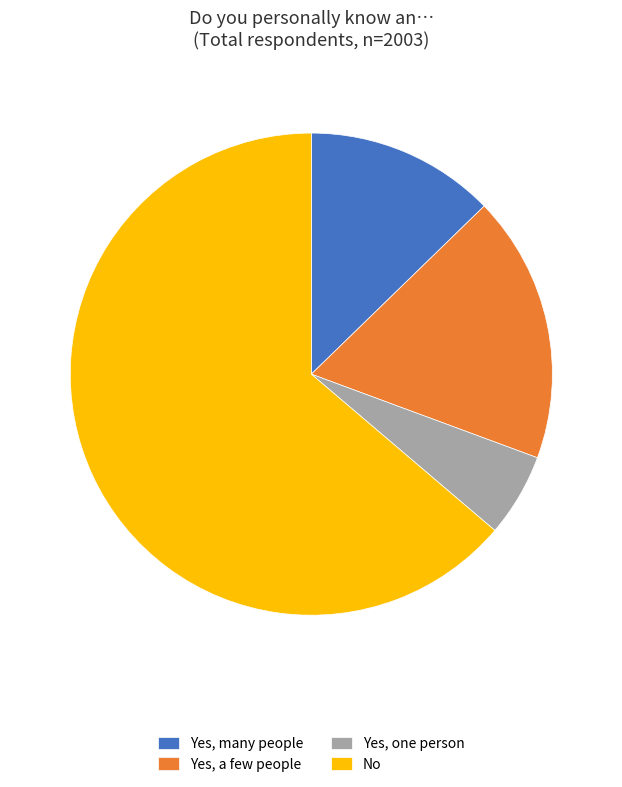

Which has a higher value, Yes, one person or Yes, many people?

Yes, many people